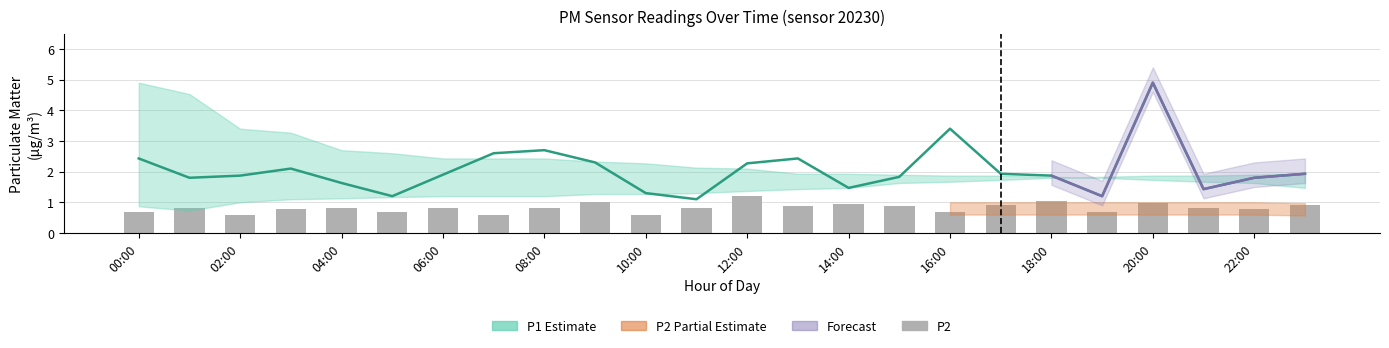

Which category has the lowest value in the P2 series?

02:00